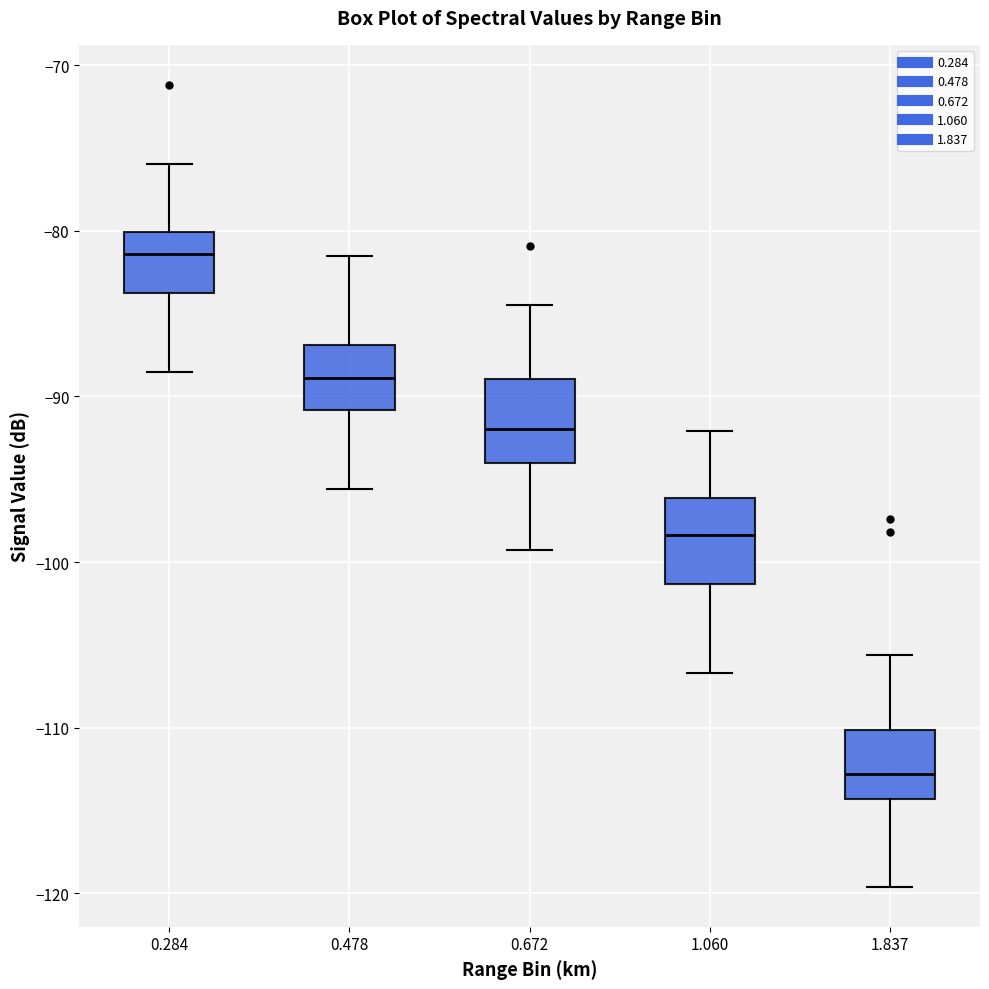

Reading left to right, transcribe this box plot: for each box, give where its median line is, the range the box spans, and where its two whiskers end, as read against the y-axis. The values are not printed on the chart, so give them approximately, as read against the axis.

0.284: median -81, box -84 to -80, whiskers -88 to -76
0.478: median -89, box -91 to -87, whiskers -96 to -81
0.672: median -92, box -94 to -89, whiskers -99 to -84
1.060: median -98, box -101 to -96, whiskers -107 to -92
1.837: median -113, box -114 to -110, whiskers -120 to -106